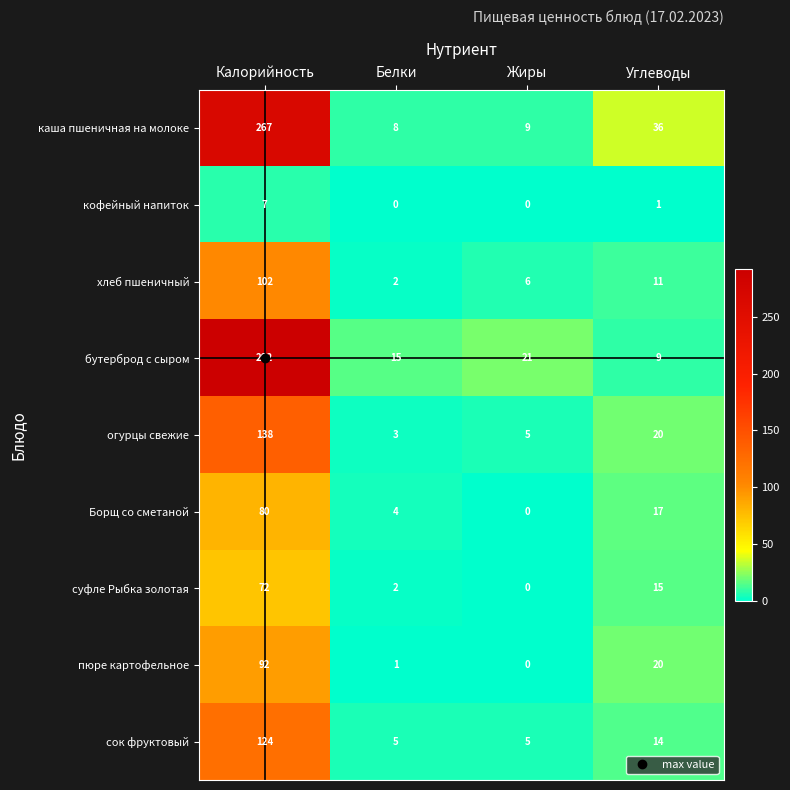

The value of сок фруктовый at Углеводы is 14. True or false?

True